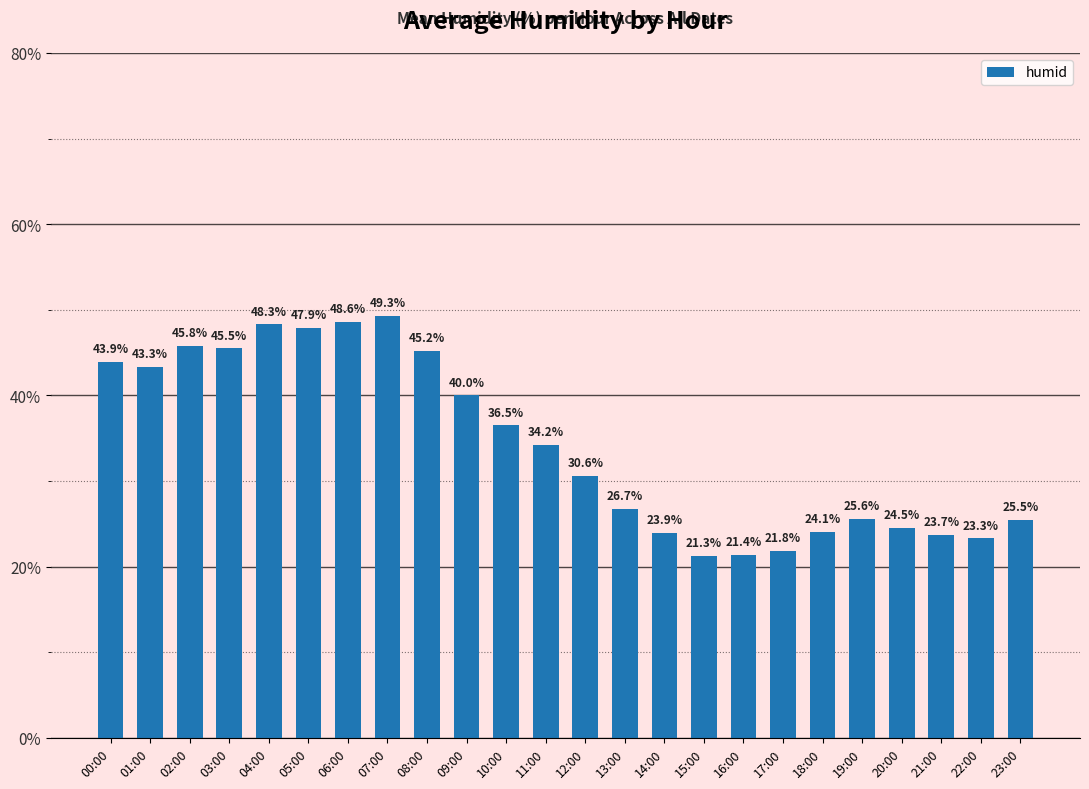

Count the number of data series in this chart.

1